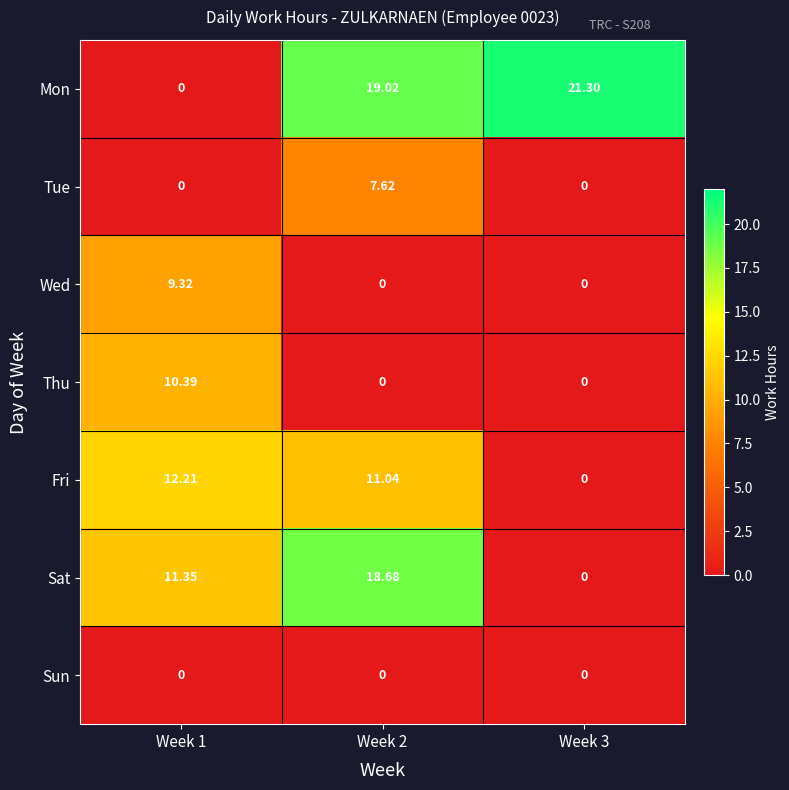

Is the value of Sun at Week 2 greater than the value of Sat at Week 1?

No